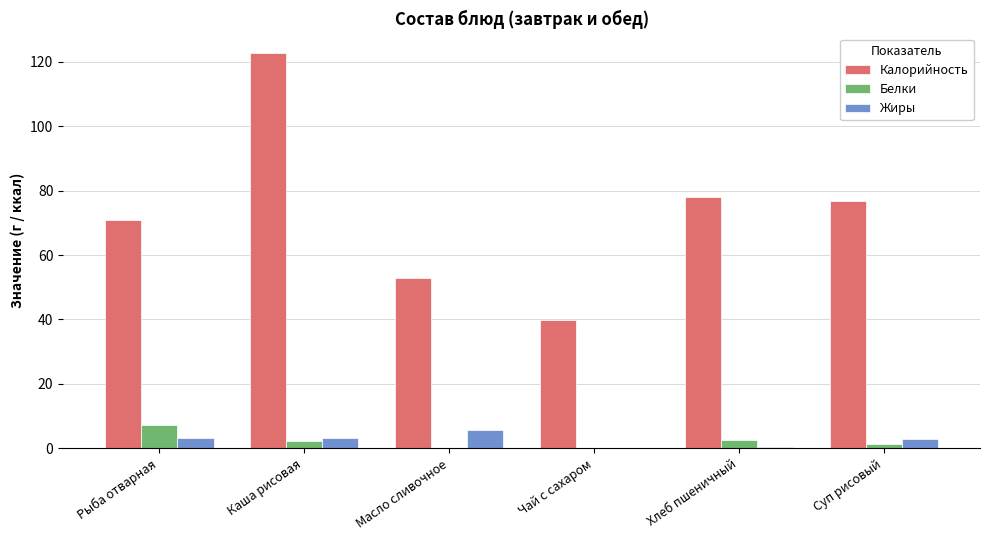

At which label does Калорийность first exceed 76?

Каша рисовая